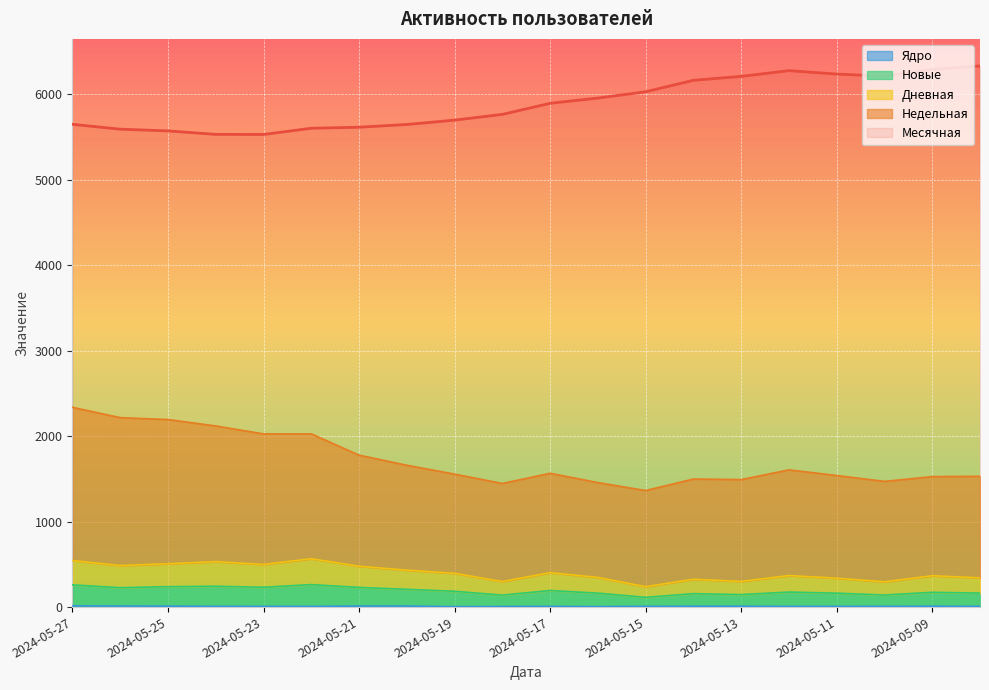

True or false: Ядро has a value of 4 at 2024-05-08.

False